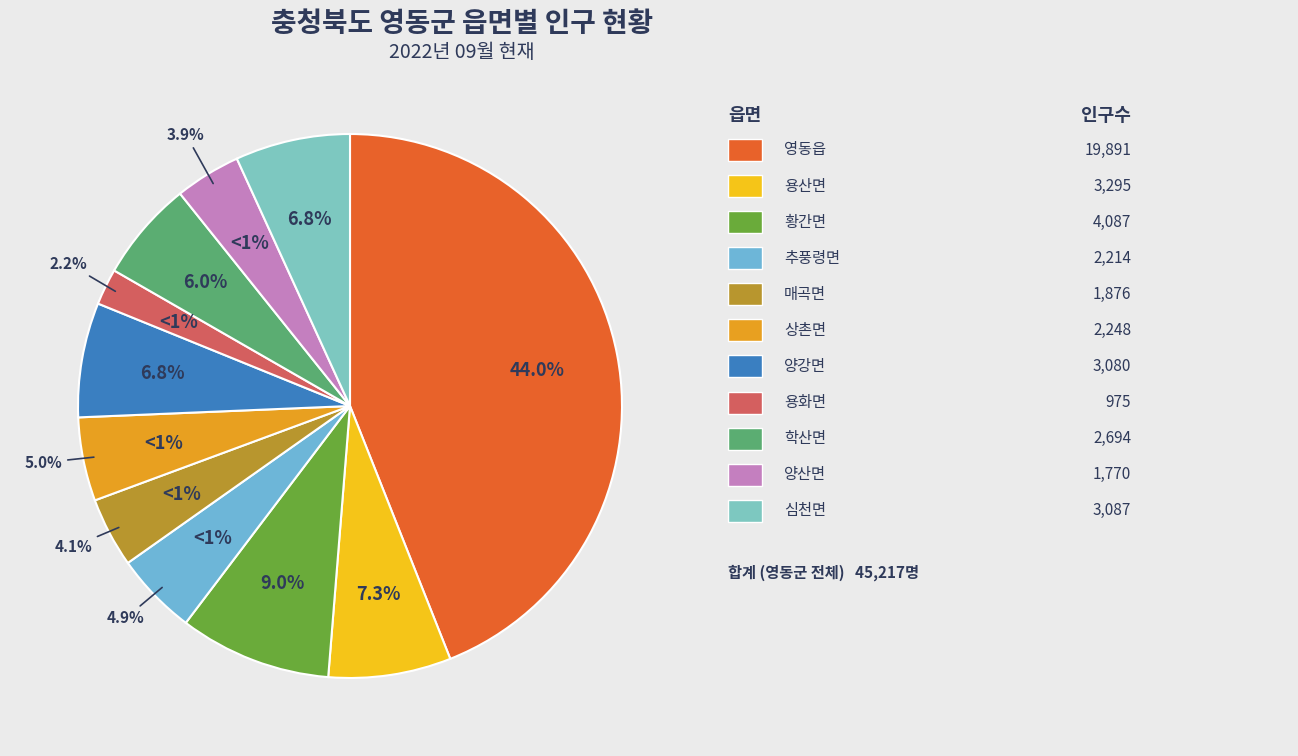

Between 황간면 and 용화면, which is larger?

황간면